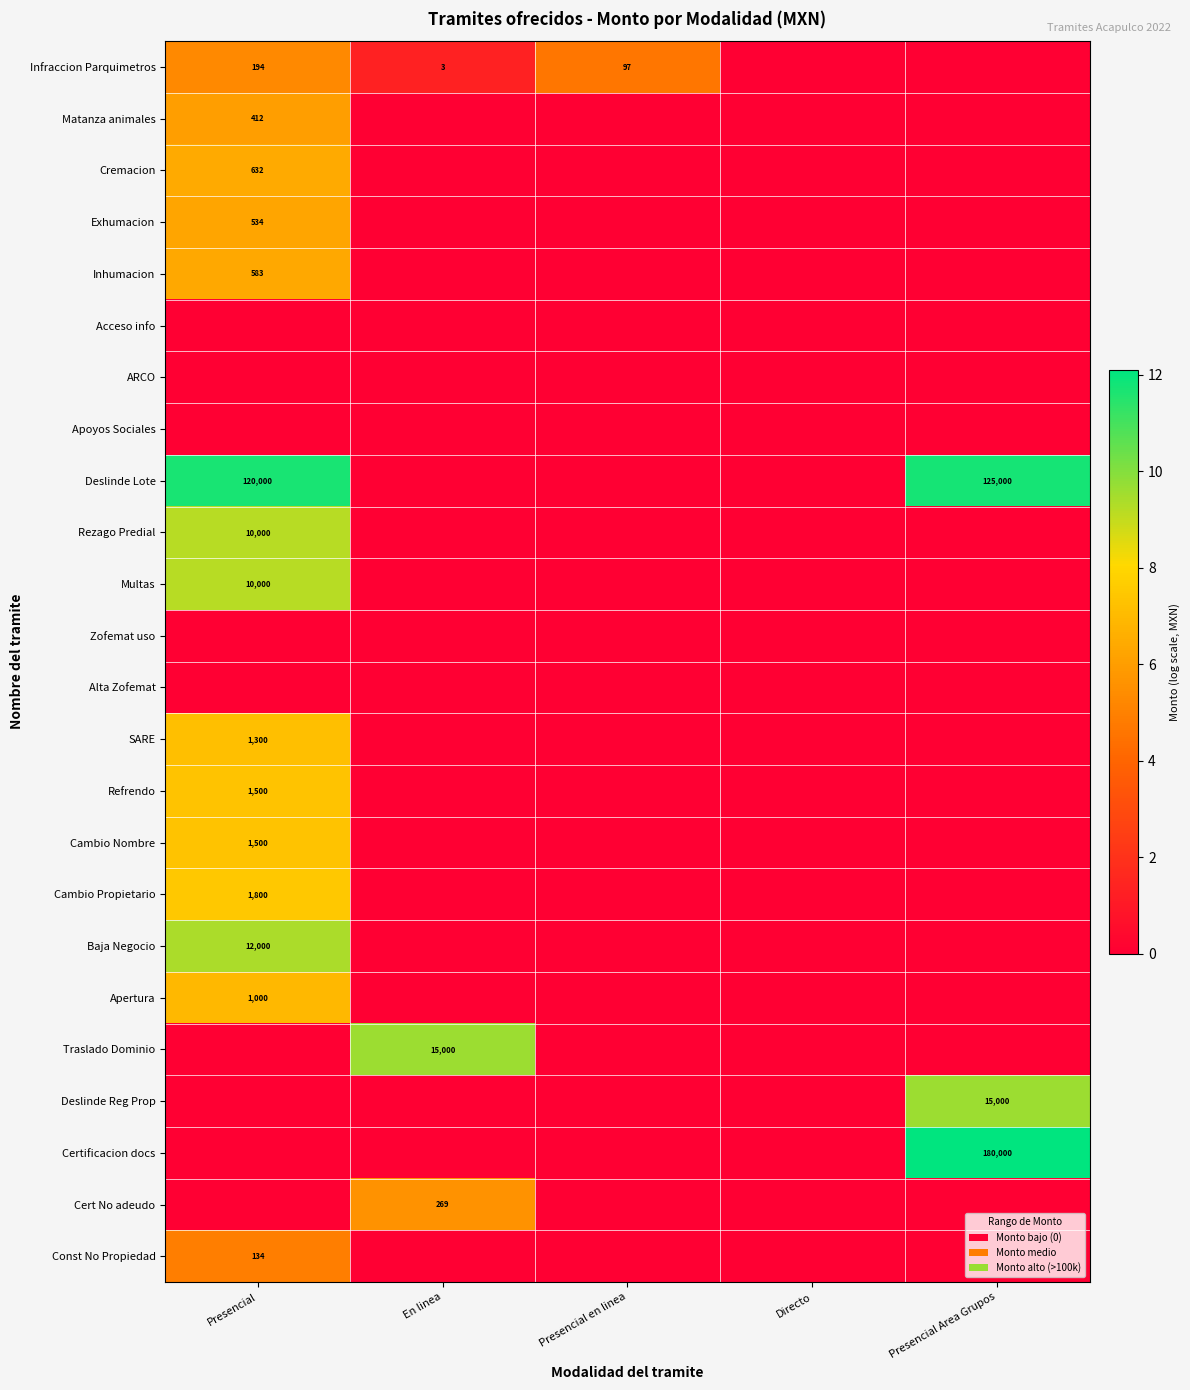

At which category does the chart reach its peak across all series?

Presencial Area Grupos